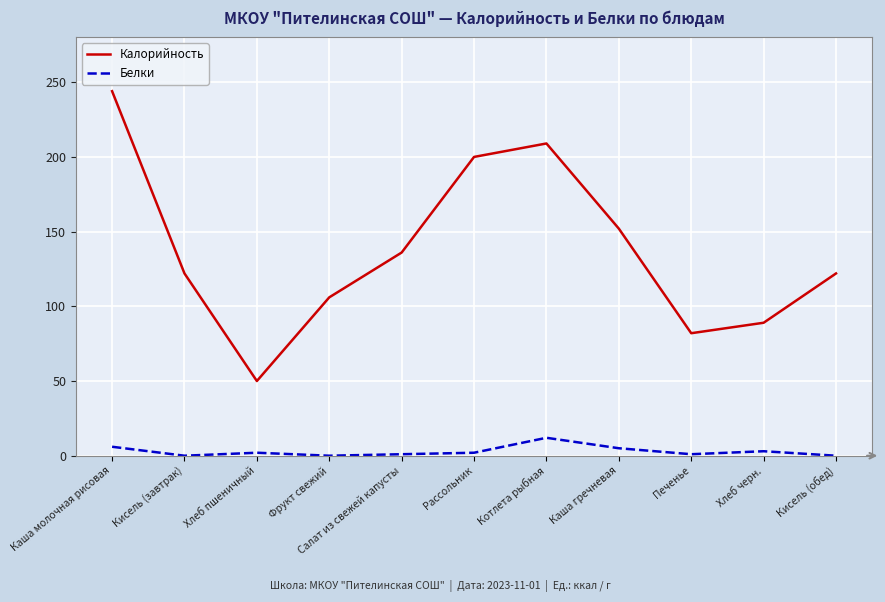

True or false: Белки and Калорийность intersect in this chart.

False